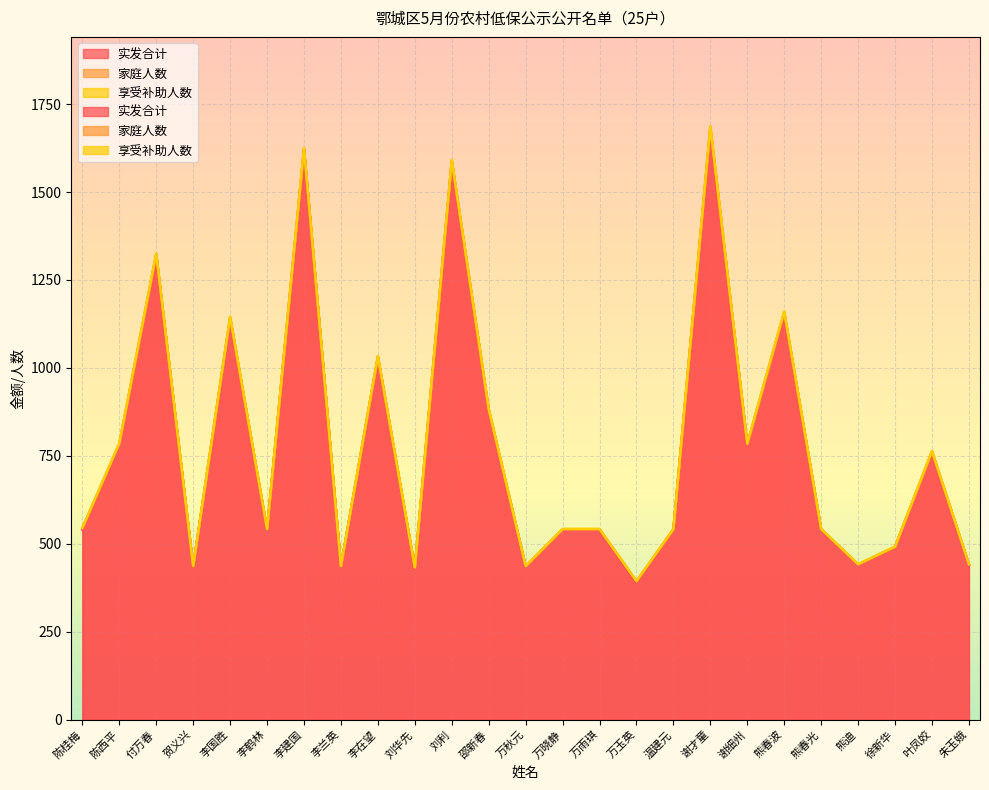

Reading right to left, list all the values displayed in this chart.

实发合计: 440	760	490	440	540	1155	780	1680	540	390	540	540	435	880	1586	430	1030	435	1620	540	1140	435	1320	780	540
家庭人数: 1	2	1	1	1	3	3	4	1	3	1	1	1	2	3	2	2	1	3	1	3	1	3	4	4
享受补助人数: 1	2	1	1	1	3	2	4	1	1	1	1	1	2	3	1	2	1	3	1	3	1	3	2	1